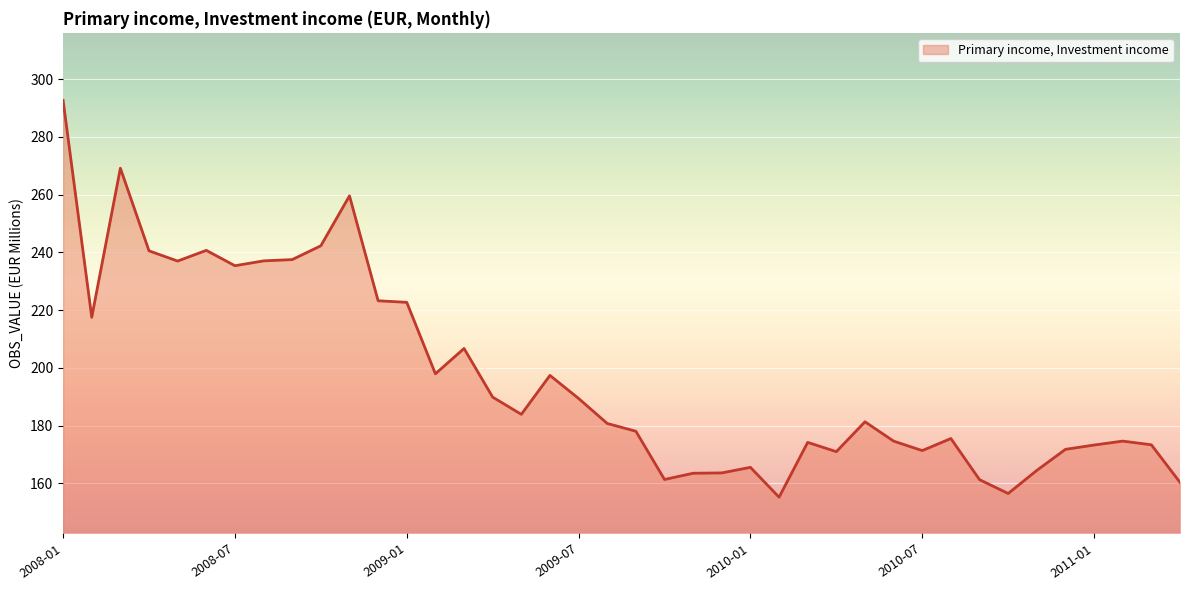

What is the greatest value displayed?

292.6